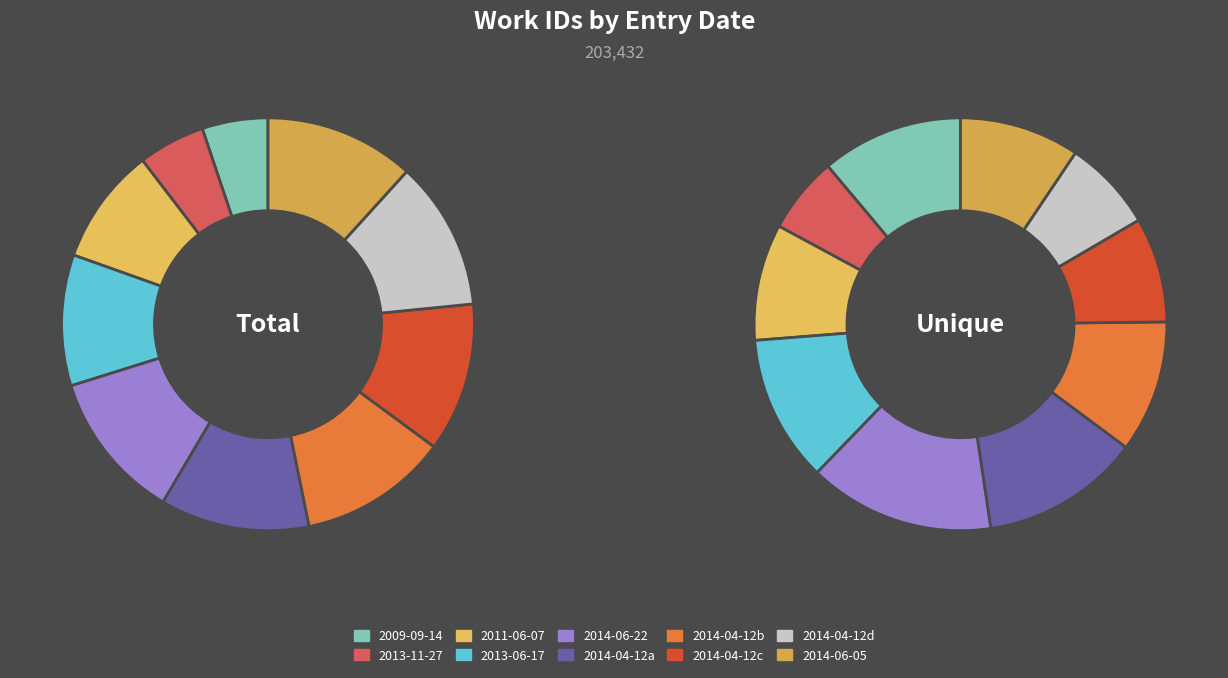

The 2014-04-12 (23777) slice represents 12% of the pie. True or false?

True